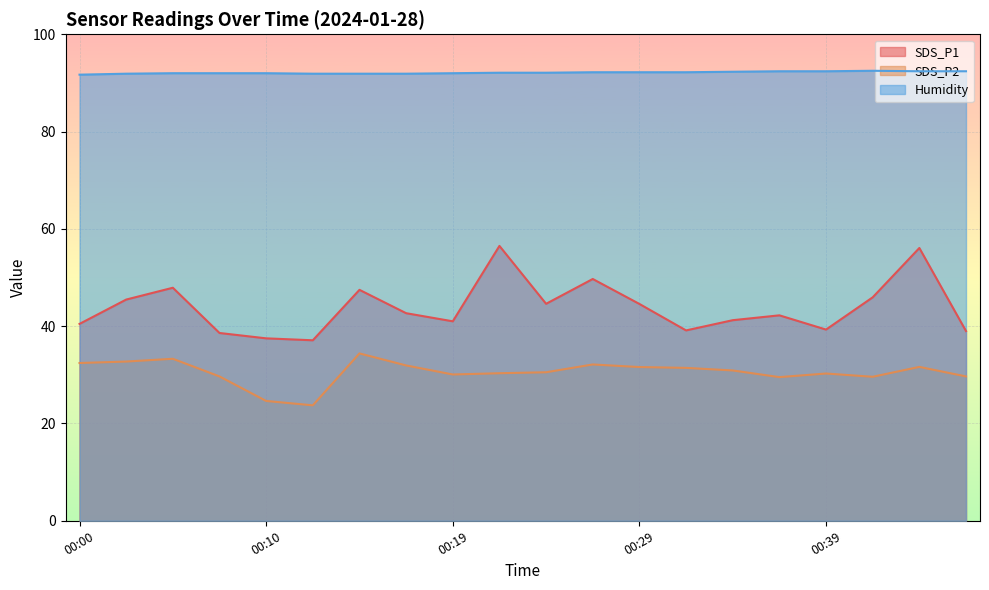

What is the difference between the maximum and second lowest values in the Humidity series?

0.6